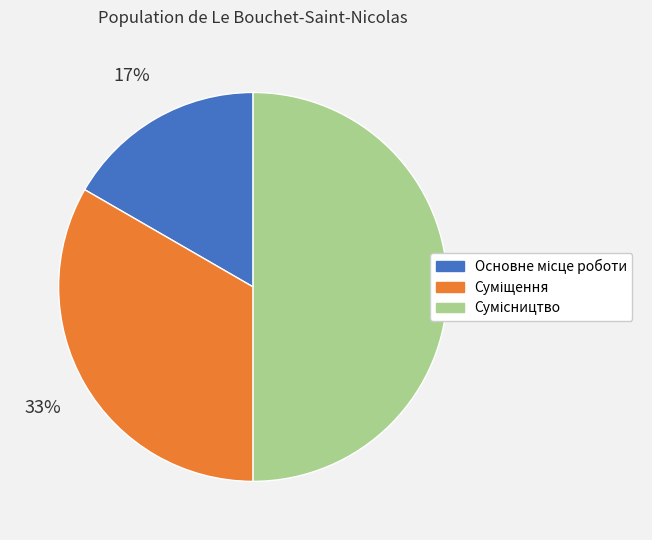

To the nearest percent, what is the difference between the largest and smallest slice percentages?

33%